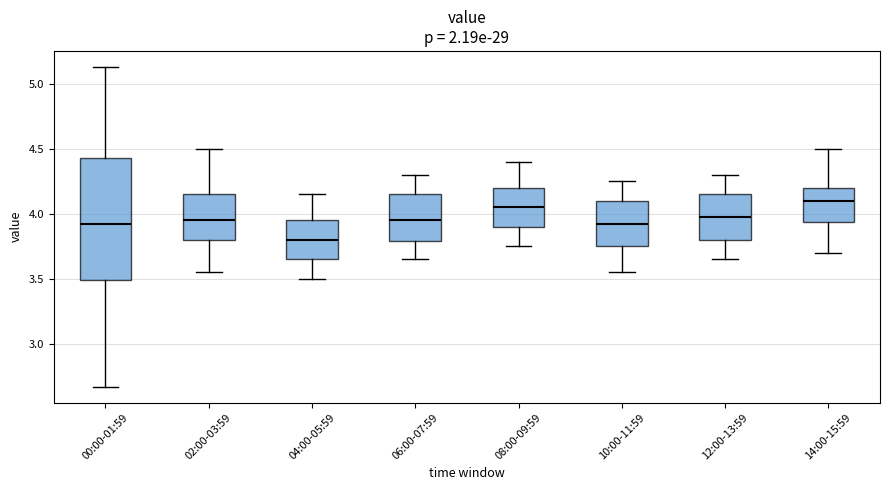

Which box is the tallest, from its lower edge to its upper edge?

00:00-01:59